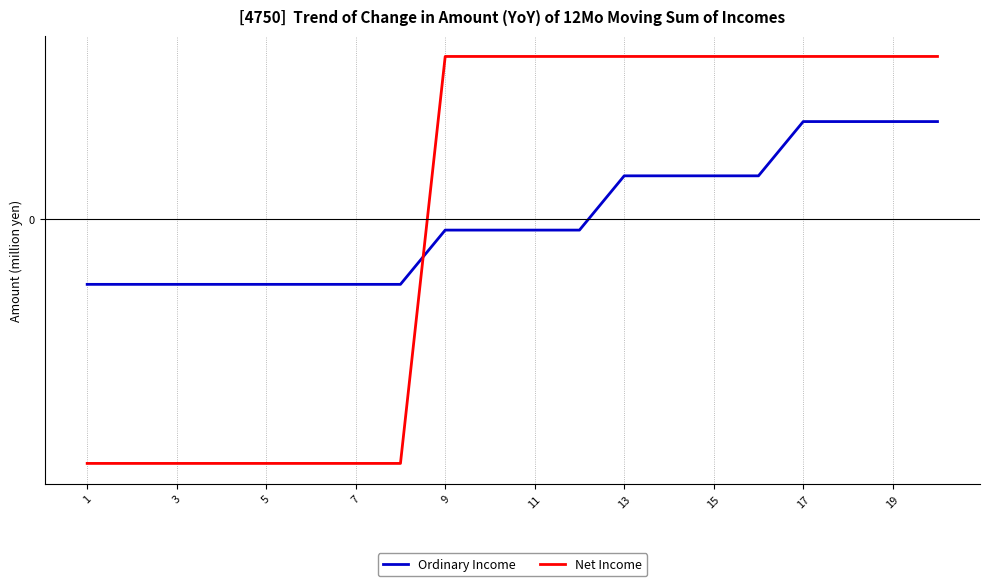

Is this an area chart (filled region under the line)?

No